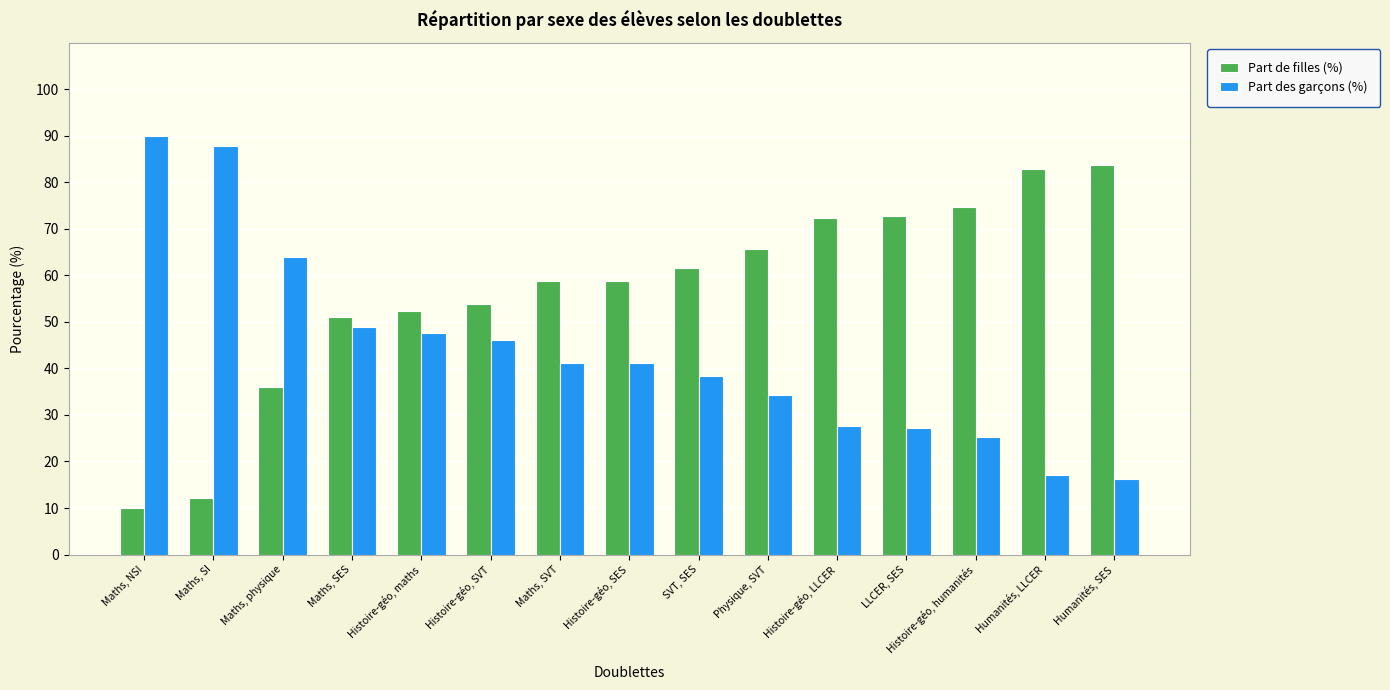

List the series in order of their overall mean, lowest first.

Part des garçons (%), Part de filles (%)